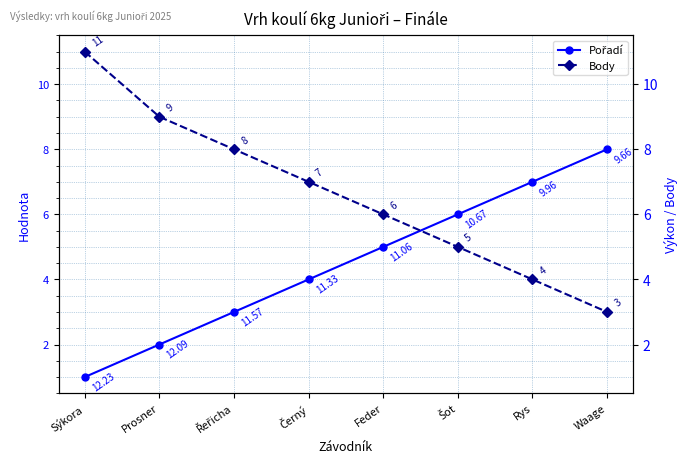

What is the difference between the maximum and minimum values in the Pořadí series?

7